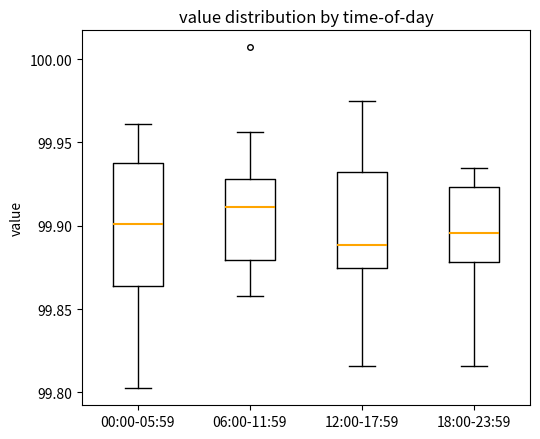

Comparing the boxes themselves (not the whiskers), which one is the tallest?

00:00-05:59